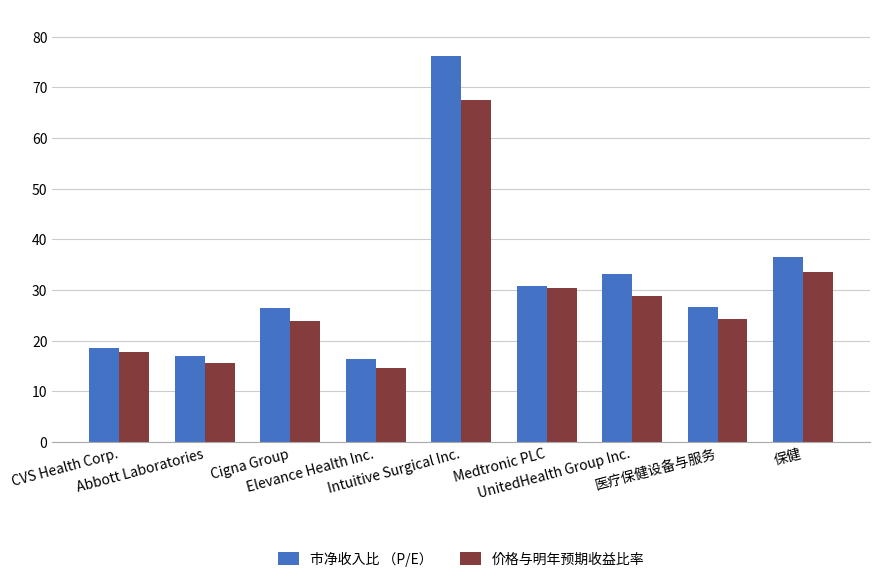

What is the minimum value shown in the chart?

14.7